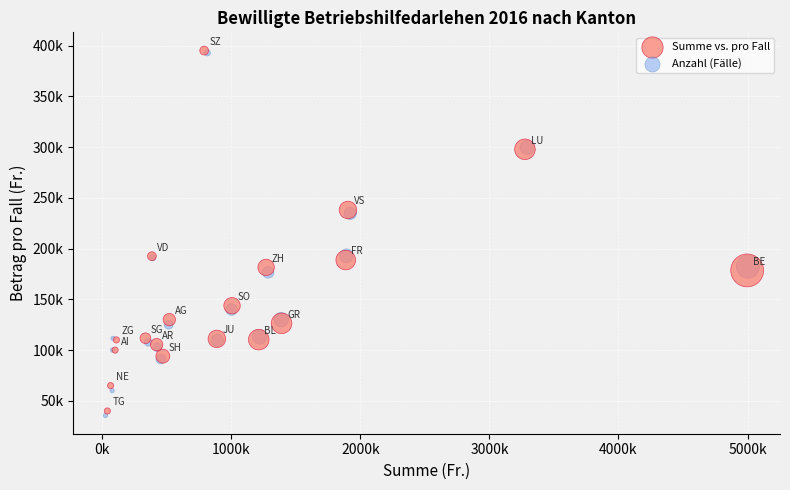

What are all the series names shown in the legend?

Summe vs. pro Fall, Anzahl (Fälle)